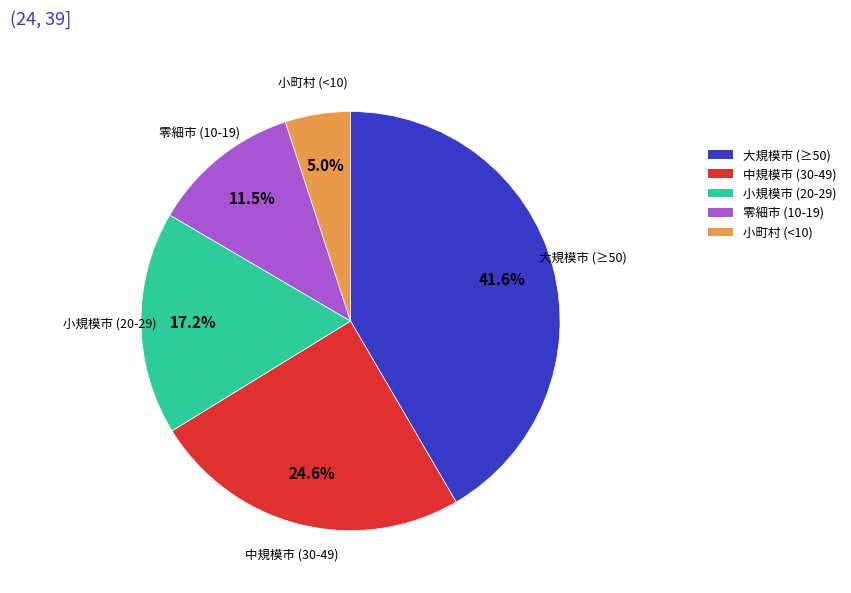

How much of the chart is everything except 小規模市 (20-29)?

82.8%